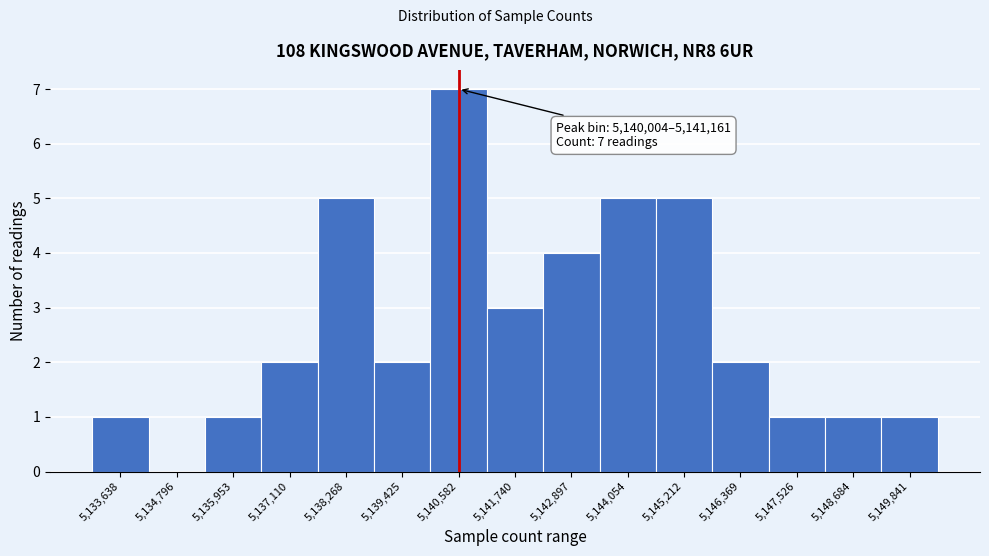

Over which range of the x-axis is the bar tallest?

5140000 to 5141200